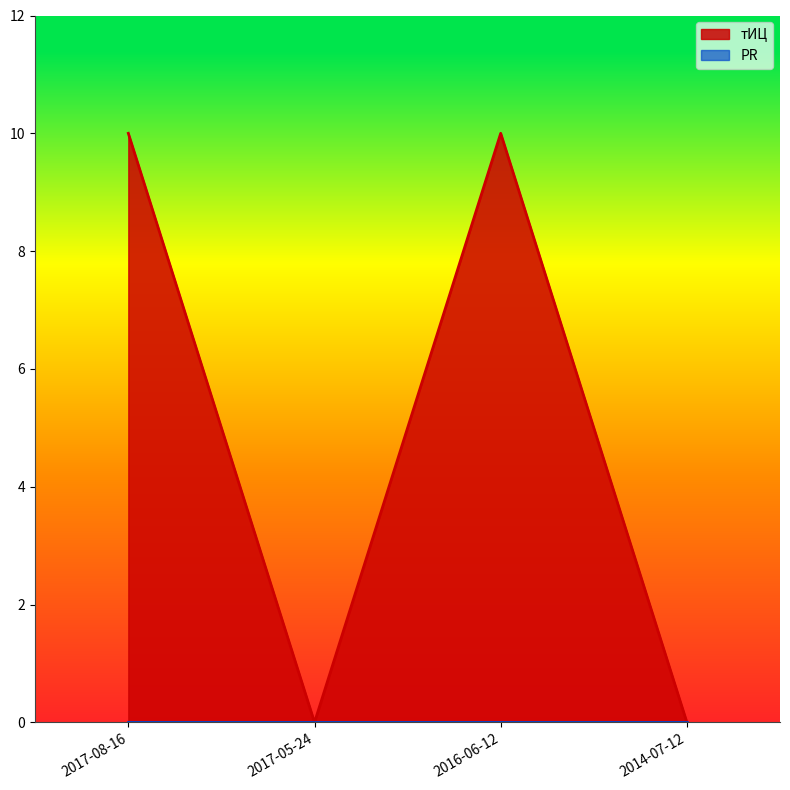

The chart shows a value of -5 at 2017-05-24. True or false?

False